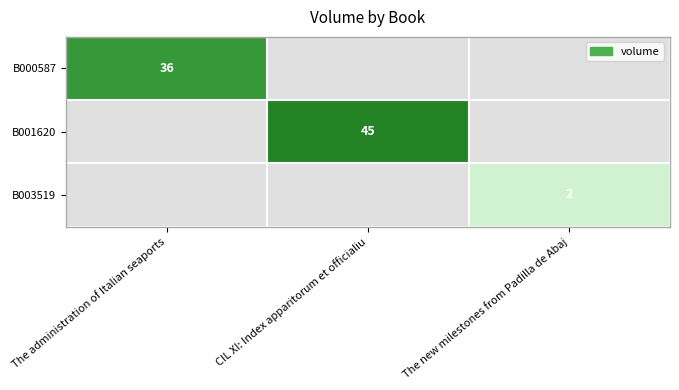

The value of B000587 at The administration of Italian seaports is 9. True or false?

False